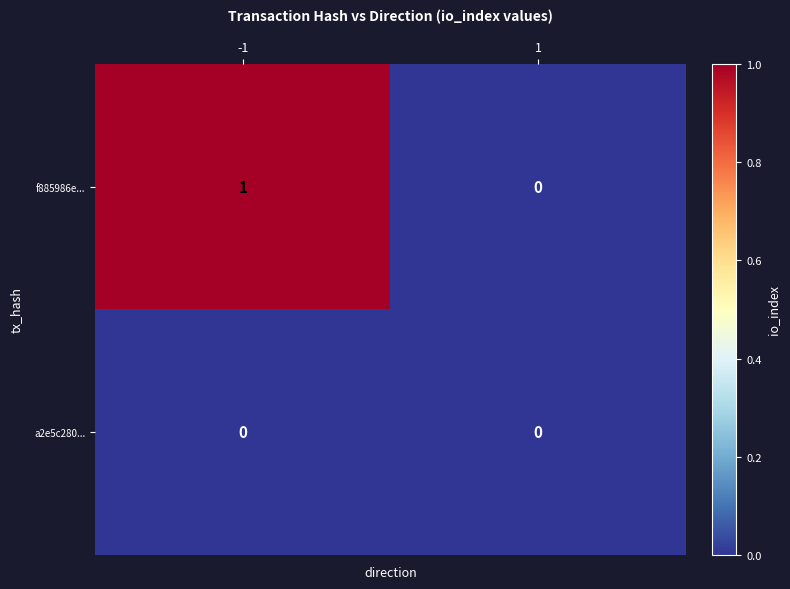

Is the value of a2e5c280... at 1 greater than the value of f885986e... at -1?

No